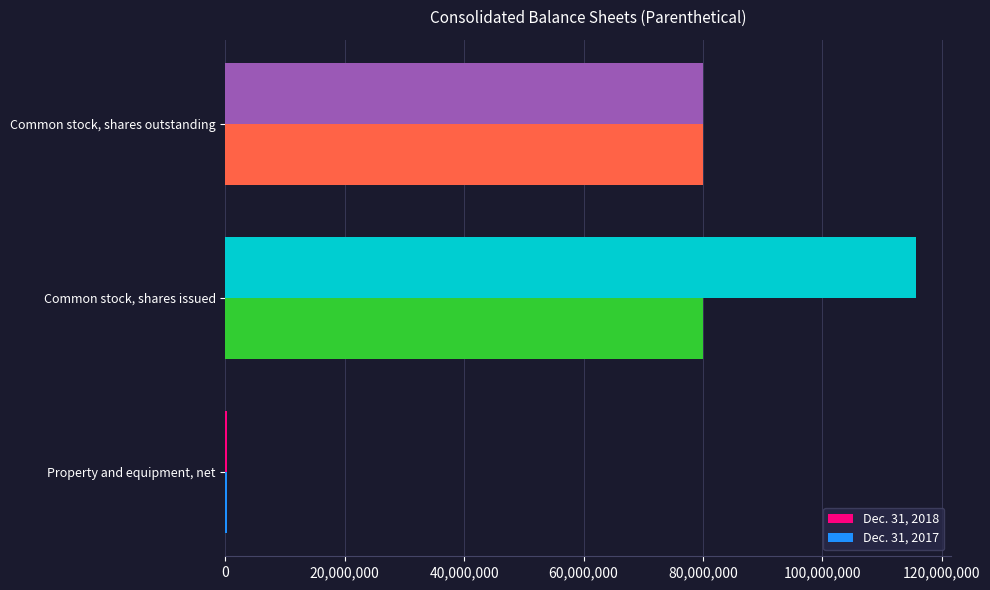

Is the value of Dec. 31, 2018 at Common stock, shares outstanding greater than the value of Dec. 31, 2017 at Property and equipment, net?

Yes